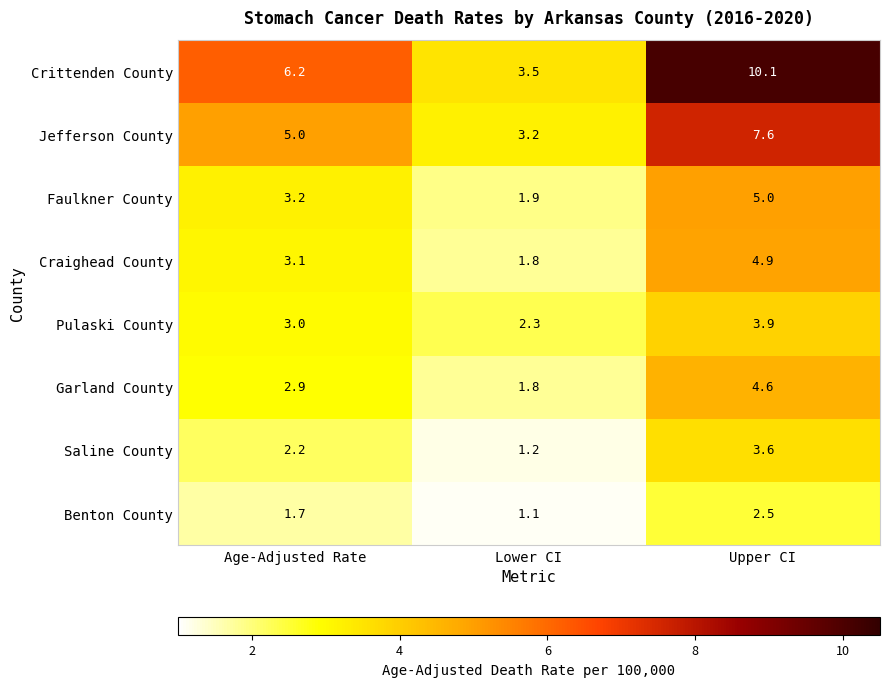

What is the total value across all series at Age-Adjusted Rate?

27.3